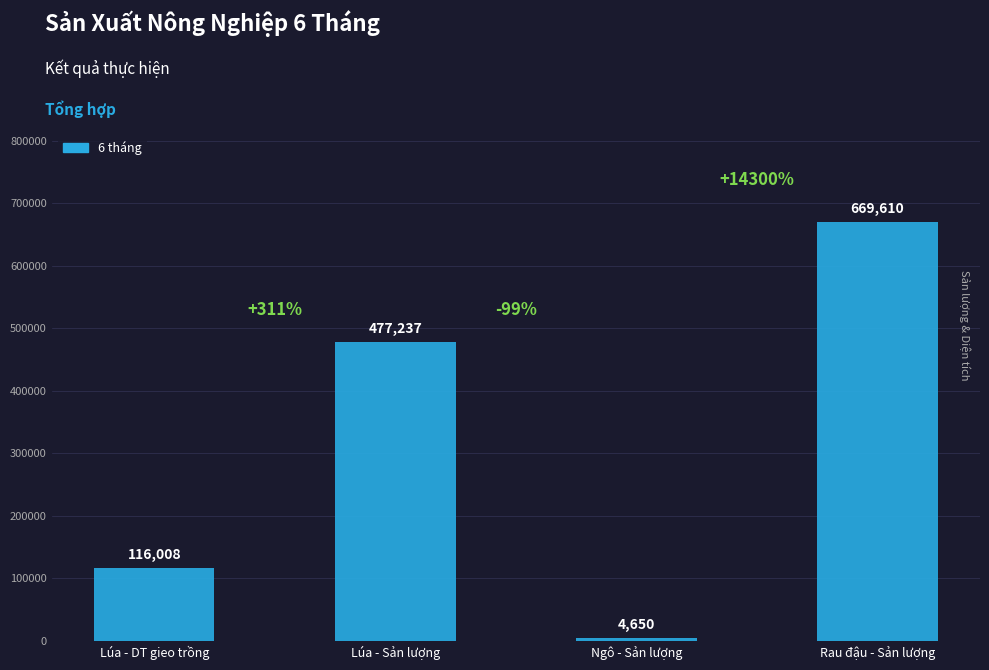

What is the label of the 1st bar from the right?

Rau đậu - Sản lượng